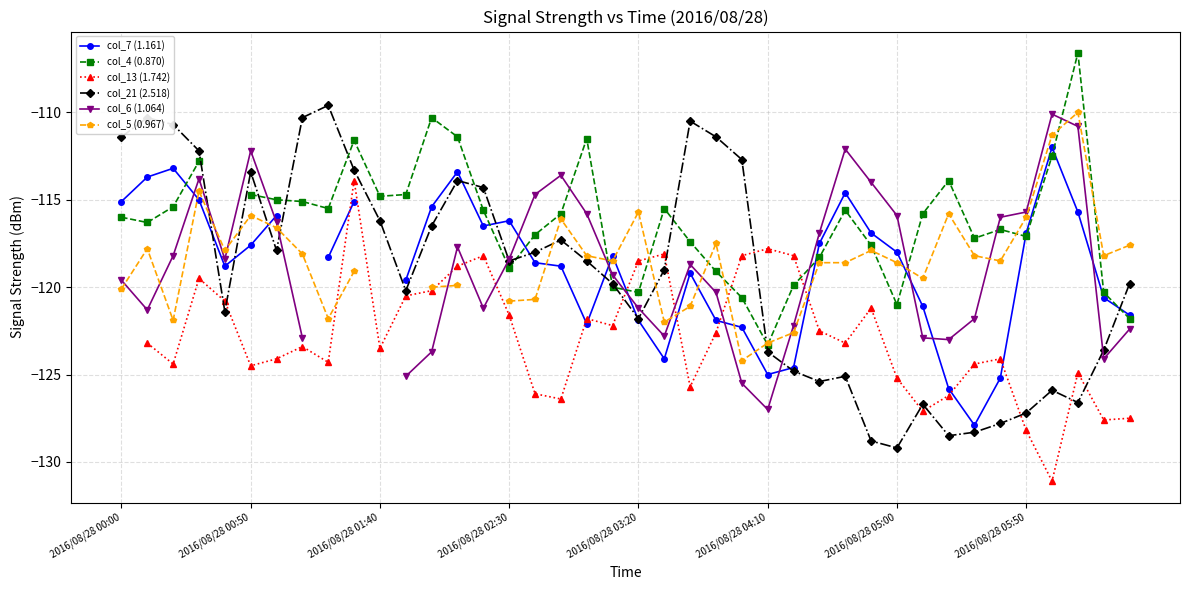

How many intersections are there between col_4 (0.870) and col_6 (1.064)?

9